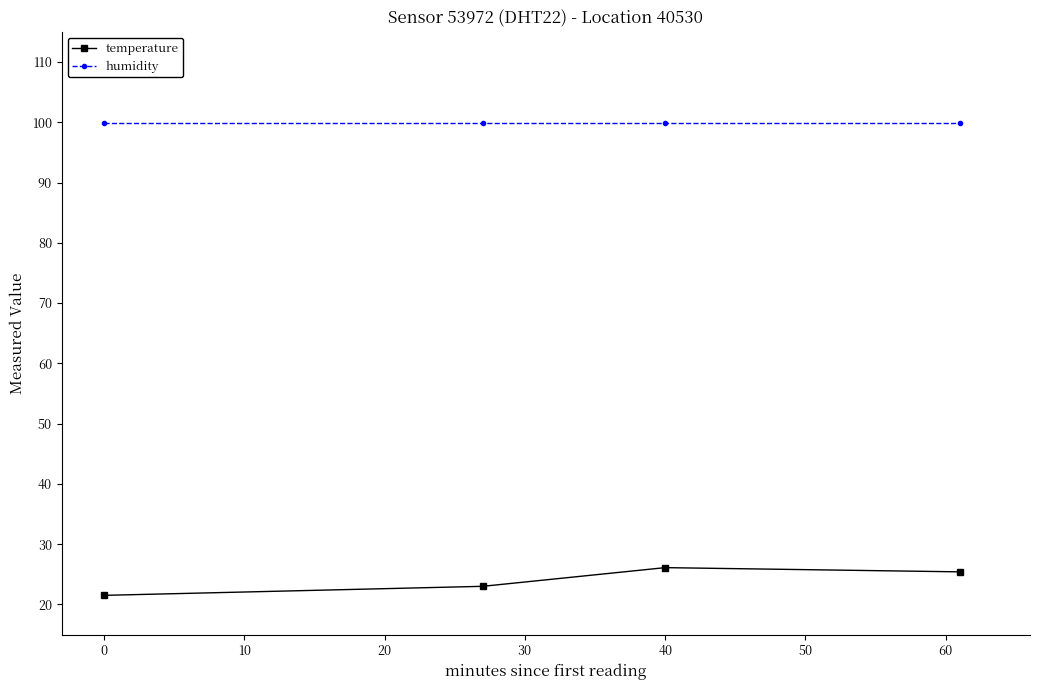

Reading left to right, extract all data points from this chart.

temperature: 21.5	23.0	26.1	25.4
humidity: 99.9	99.9	99.9	99.9